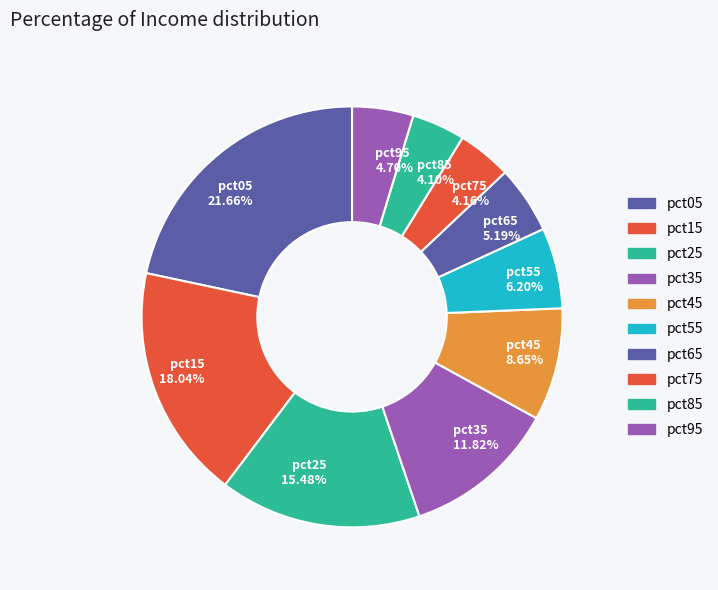

To the nearest percent, what percentage of the pie is pct65?

5%